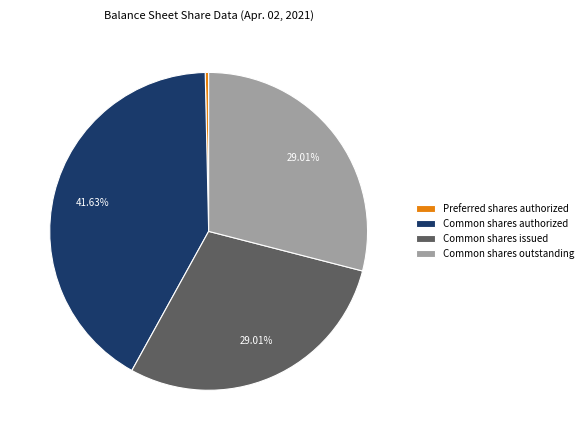

How many slices are in this pie chart?

4